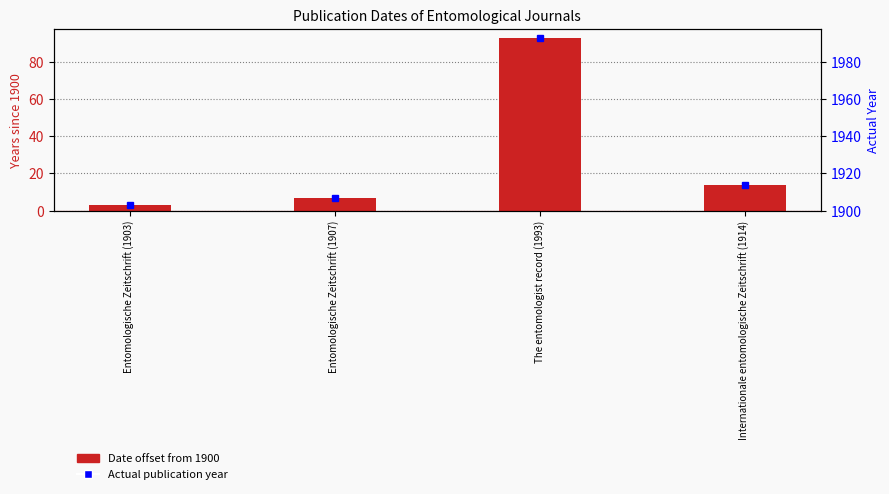

Approximately how many times larger is the value at Entomologische Zeitschrift (1907) compared to The entomologist record (1993)?

0.1